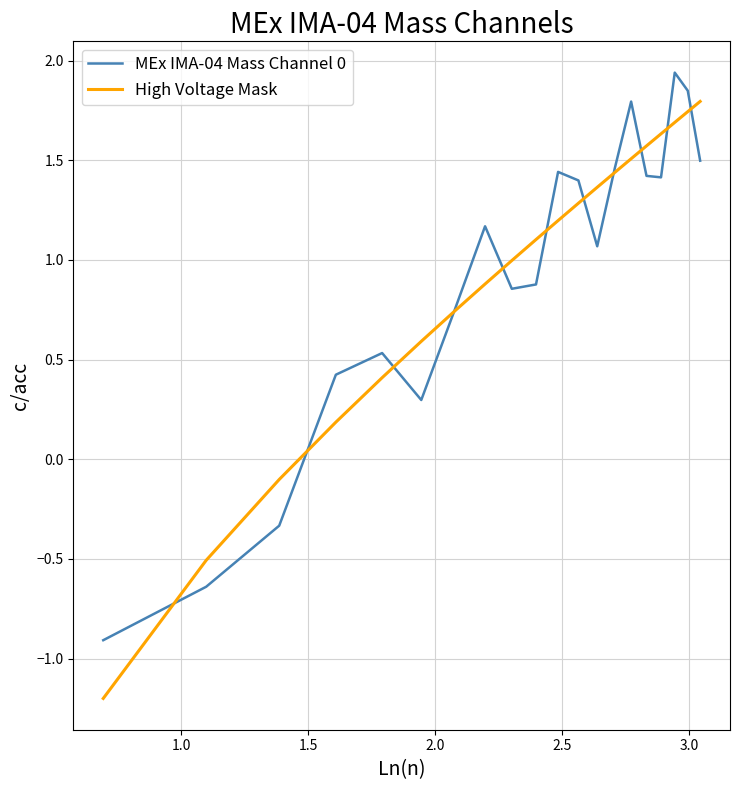

What is the smallest value displayed?

-1.2